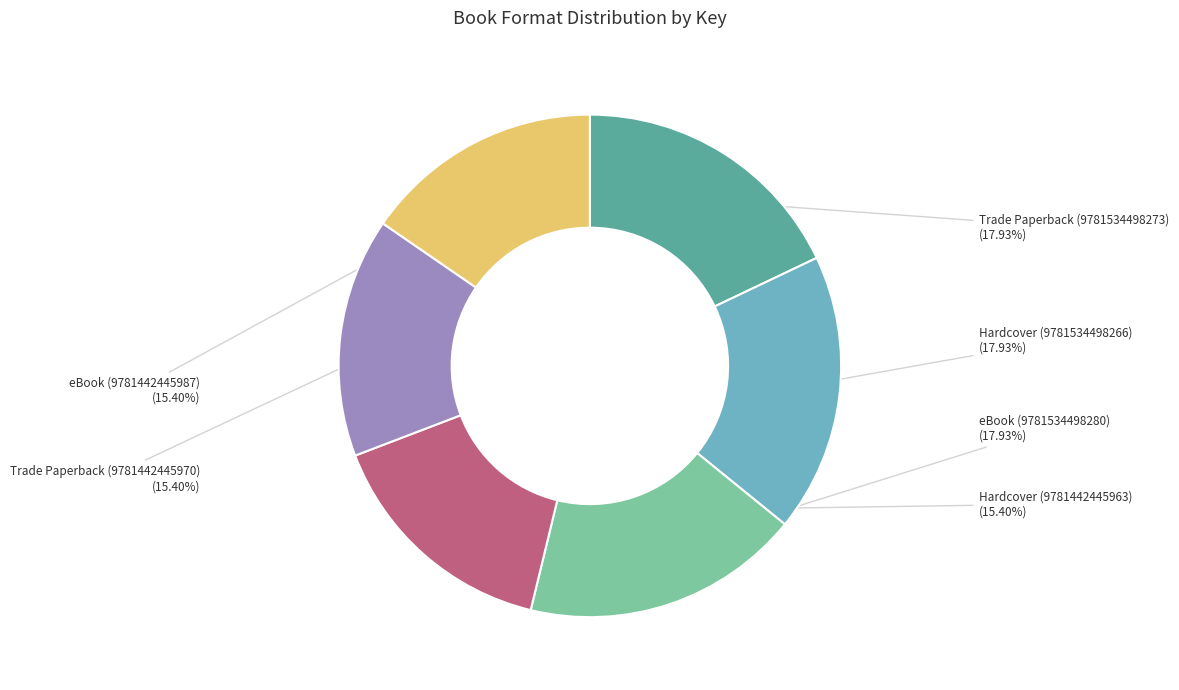

Is eBook (9781534498280) the majority of the pie?

No